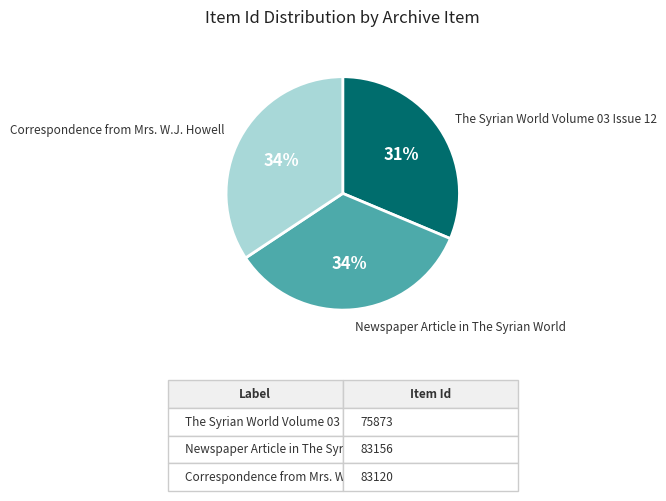

Do The Syrian World Volume 03 Issue 12 and Newspaper Article in The Syrian World together represent more than half of the pie?

Yes